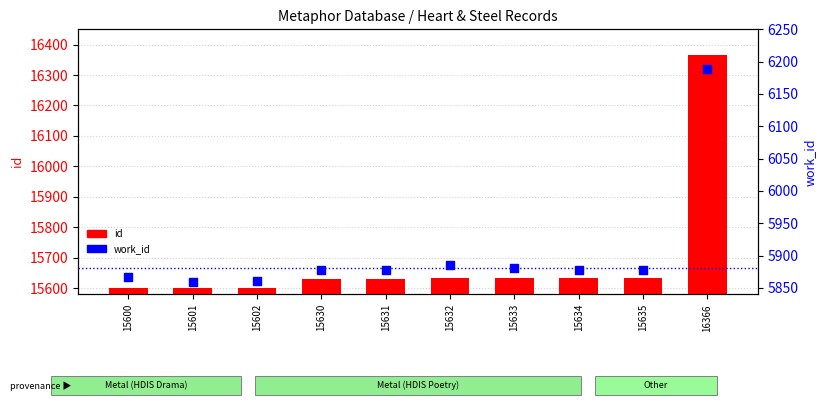

What is the total value across all series at 15632?

21518